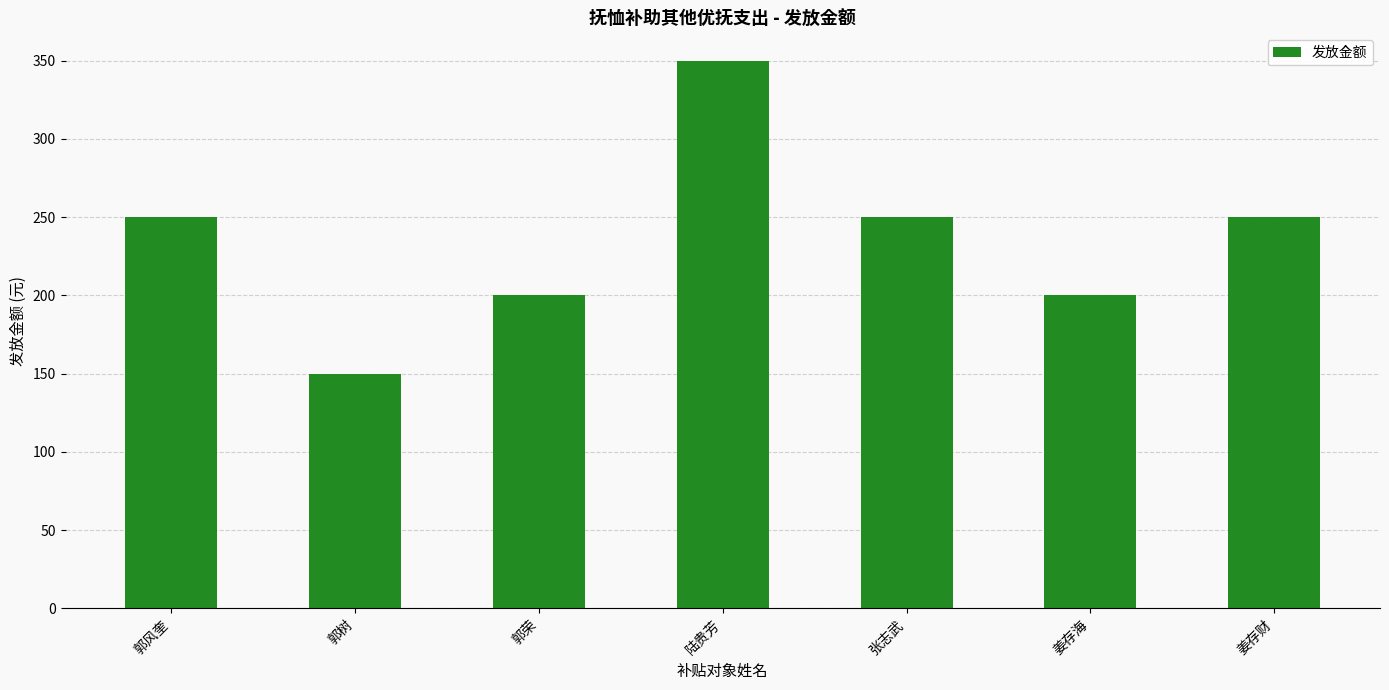

How many bars are there in total?

7